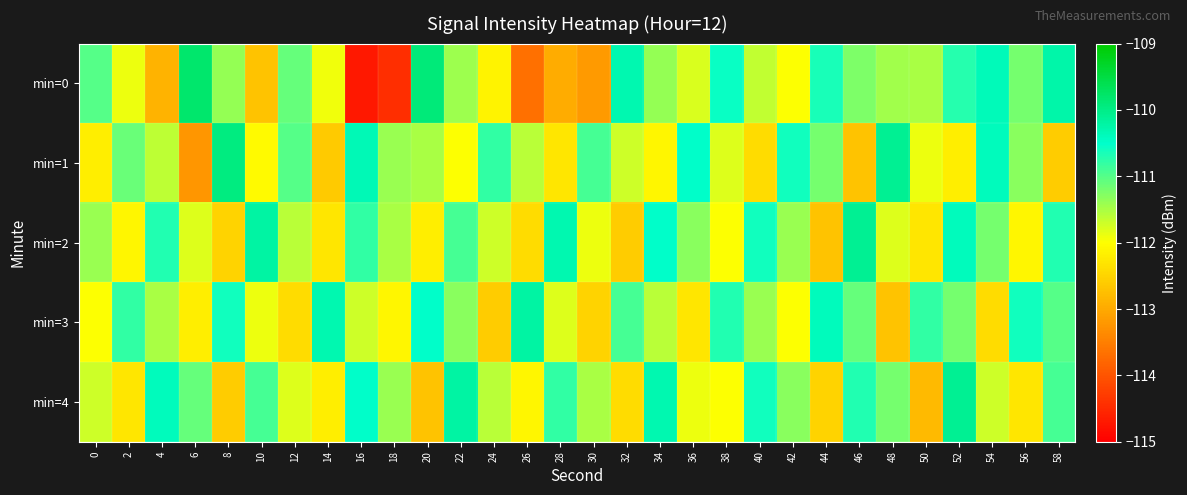

Reading left to right, extract all data points from this chart.

min=0: 0=-111.0	2=-111.9	4=-112.9	6=-109.8	8=-111.4	10=-112.7	12=-111.1	14=-111.9	16=-114.7	18=-114.4	20=-109.9	22=-111.4	24=-112.1	26=-113.7	28=-113.0	30=-113.2	32=-110.3	34=-111.4	36=-111.8	38=-110.6	40=-111.6	42=-112.0	44=-110.7	46=-111.2	48=-111.4	50=-111.5	52=-110.7	54=-110.4	56=-111.2	58=-110.3
min=1: 0=-112.2	2=-111.1	4=-111.6	6=-113.2	8=-109.9	10=-112.1	12=-111.0	14=-112.6	16=-110.4	18=-111.4	20=-111.5	22=-112.0	24=-110.8	26=-111.6	28=-112.3	30=-110.9	32=-111.7	34=-112.1	36=-110.5	38=-111.8	40=-112.4	42=-110.6	44=-111.2	46=-112.7	48=-110.1	50=-111.9	52=-112.2	54=-110.4	56=-111.3	58=-112.6
min=2: 0=-111.4	2=-112.1	4=-110.7	6=-111.8	8=-112.5	10=-110.2	12=-111.6	14=-112.3	16=-110.8	18=-111.5	20=-112.2	22=-110.9	24=-111.7	26=-112.4	28=-110.3	30=-111.9	32=-112.6	34=-110.5	36=-111.3	38=-112.0	40=-110.6	42=-111.4	44=-112.7	46=-110.1	48=-111.8	50=-112.3	52=-110.4	54=-111.2	56=-112.1	58=-110.7
min=3: 0=-112.0	2=-110.8	4=-111.5	6=-112.2	8=-110.6	10=-111.9	12=-112.4	14=-110.3	16=-111.7	18=-112.1	20=-110.5	22=-111.3	24=-112.6	26=-110.2	28=-111.8	30=-112.5	32=-110.9	34=-111.6	36=-112.3	38=-110.7	40=-111.4	42=-112.0	44=-110.4	46=-111.1	48=-112.7	50=-110.8	52=-111.2	54=-112.4	56=-110.6	58=-111.0
min=4: 0=-111.7	2=-112.3	4=-110.4	6=-111.1	8=-112.6	10=-110.9	12=-111.8	14=-112.2	16=-110.5	18=-111.4	20=-112.7	22=-110.2	24=-111.6	26=-112.1	28=-110.8	30=-111.5	32=-112.4	34=-110.3	36=-111.9	38=-112.0	40=-110.6	42=-111.3	44=-112.5	46=-110.7	48=-111.2	50=-112.8	52=-110.1	54=-111.7	56=-112.3	58=-110.9